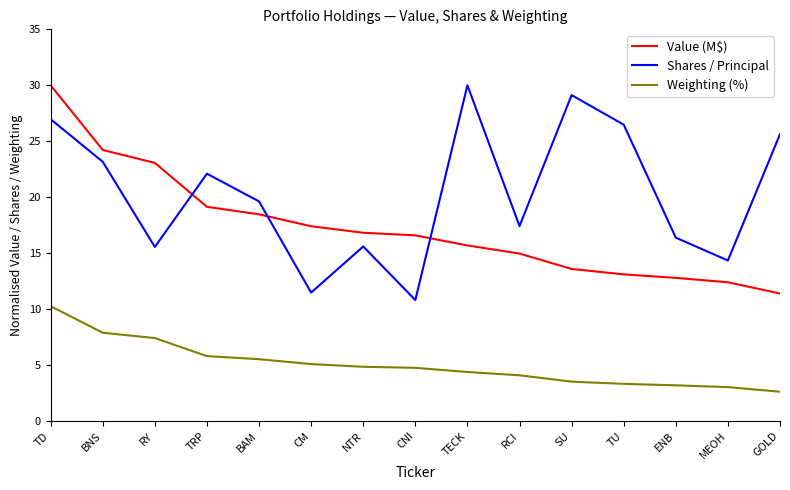

What value does the Value (M$) series have at TECK?

15.7